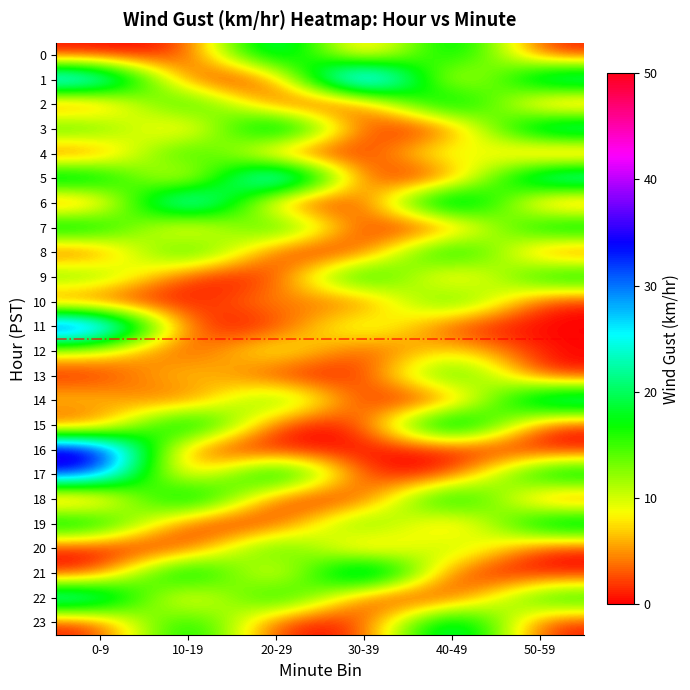

Which label corresponds to the largest value in the chart?

30-39